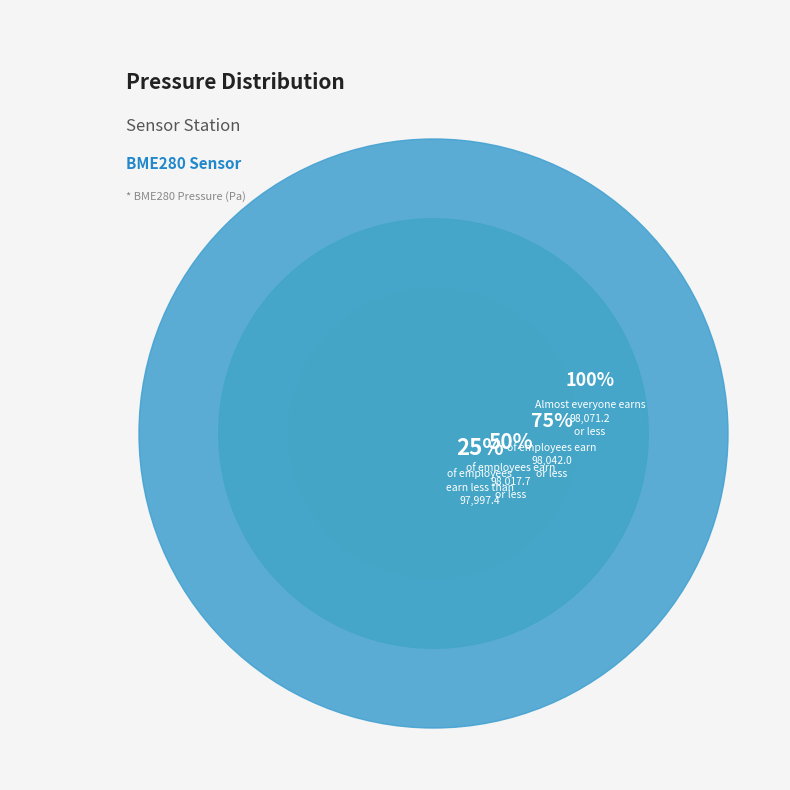

Is 34 the majority of the pie?

No